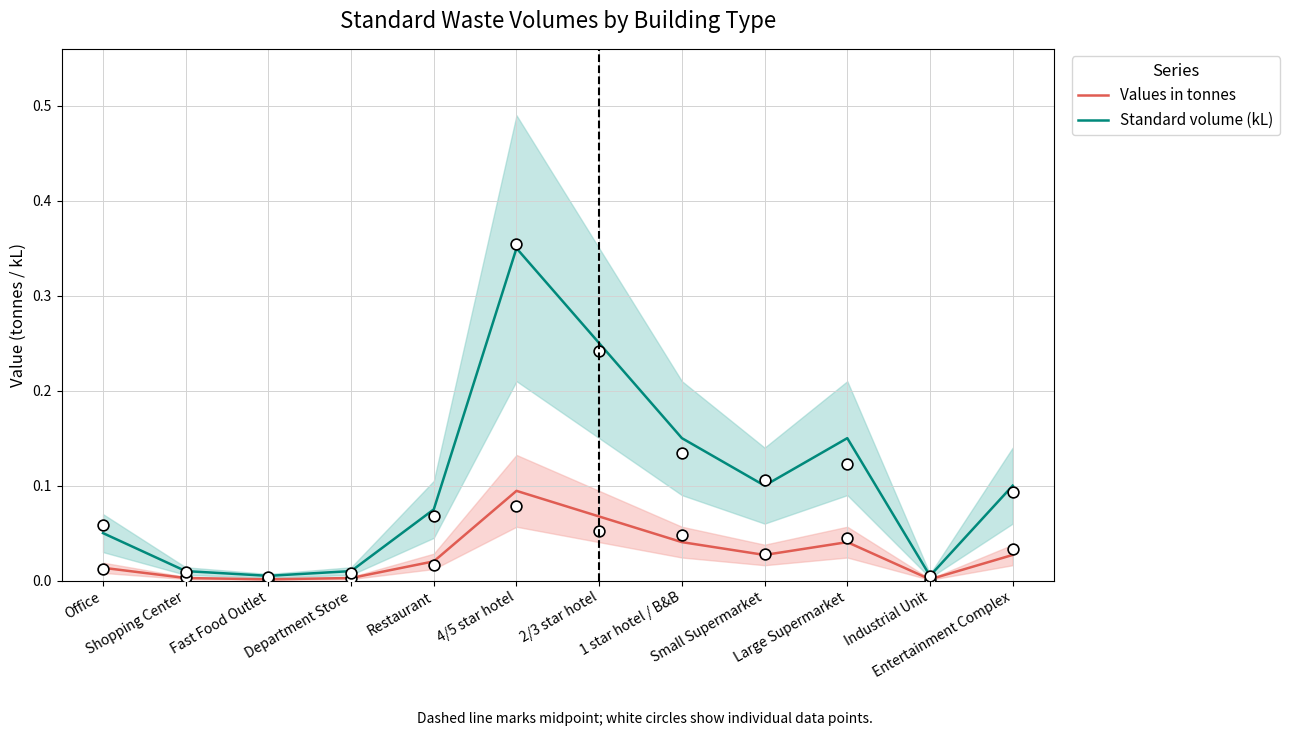

At how many categories does at least one series exceed 0?

12